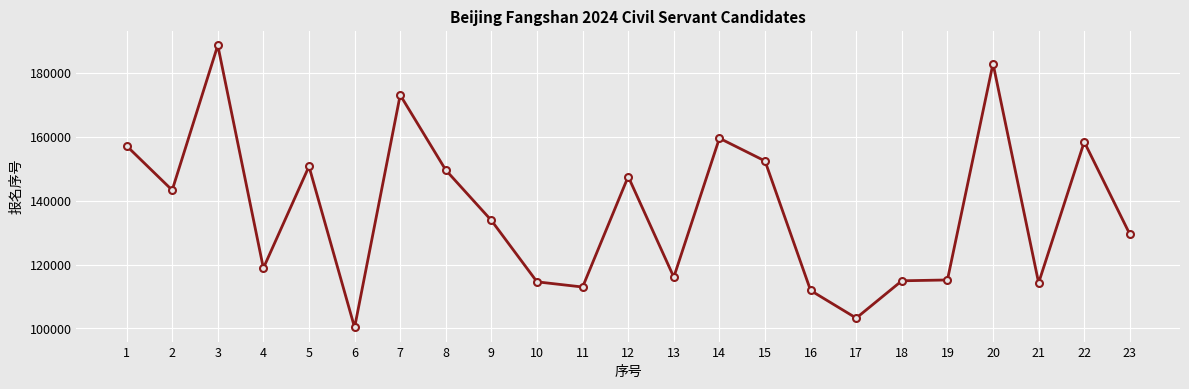

What is the maximum value shown in the chart?

188623